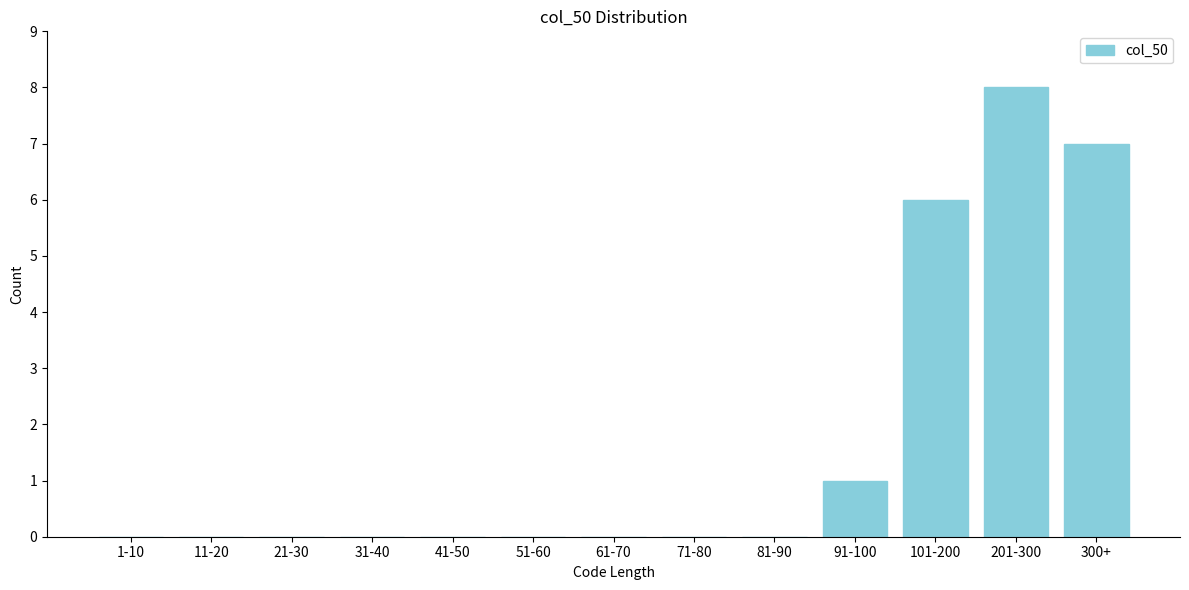

Reading left to right, transcribe all the data shown in this chart.

1-10=0	11-20=0	21-30=0	31-40=0	41-50=0	51-60=0	61-70=0	71-80=0	81-90=0	91-100=1	101-200=6	201-300=8	300+=7